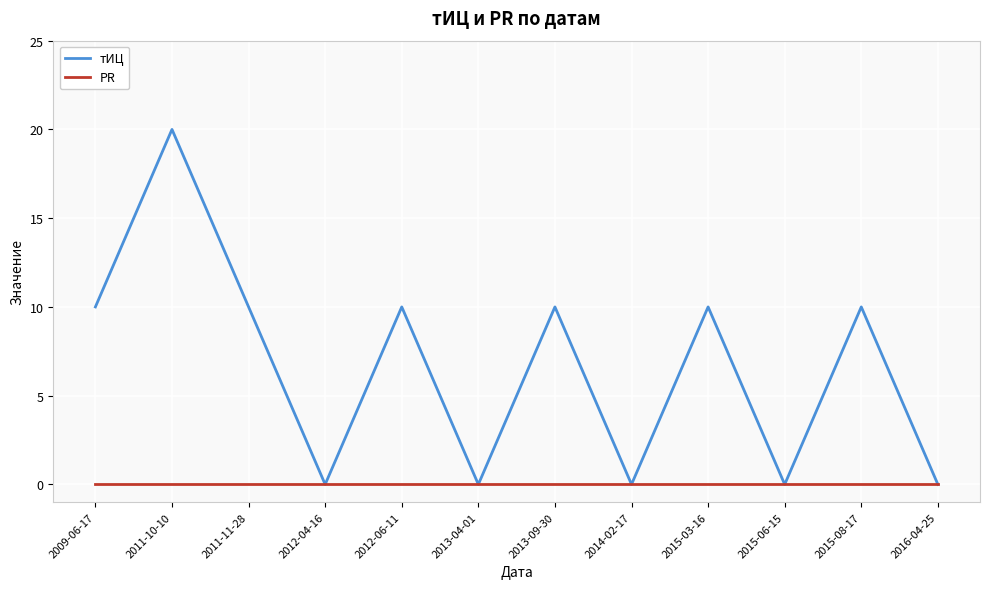

Which series has the largest total across all categories?

тИЦ